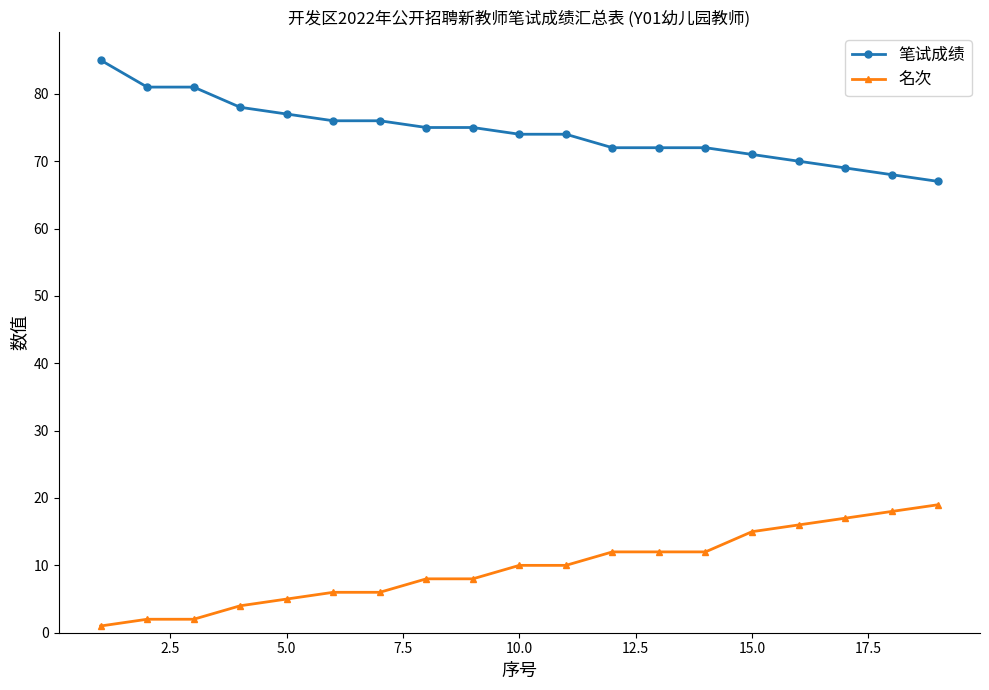

What is the average value of the 笔试成绩 series?

74